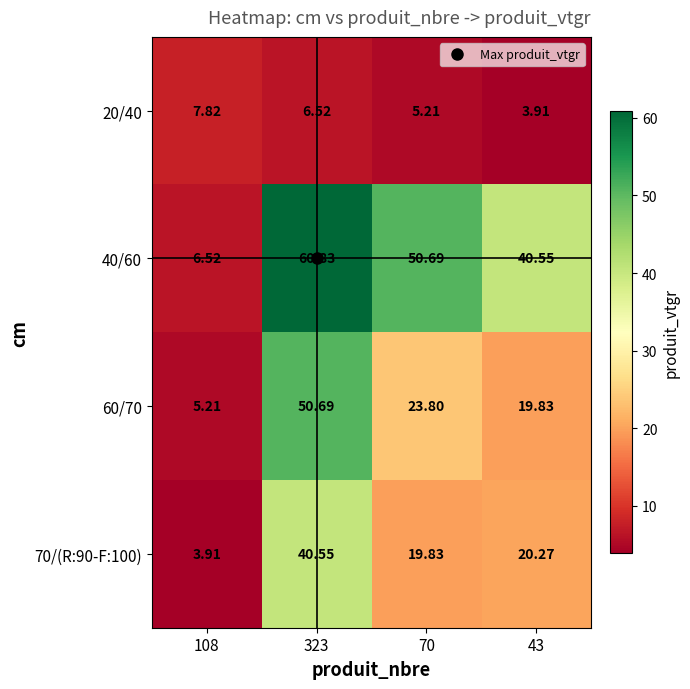

What is the spread (max minus min) of values at 43?

36.6